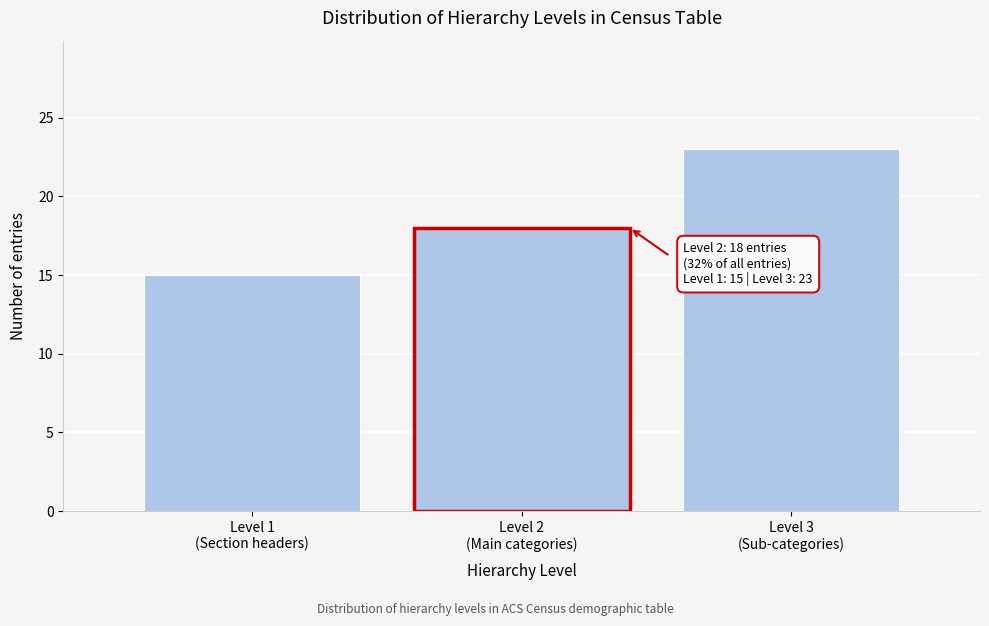

Reading left to right, what are all the values shown in this chart?

15	18	23